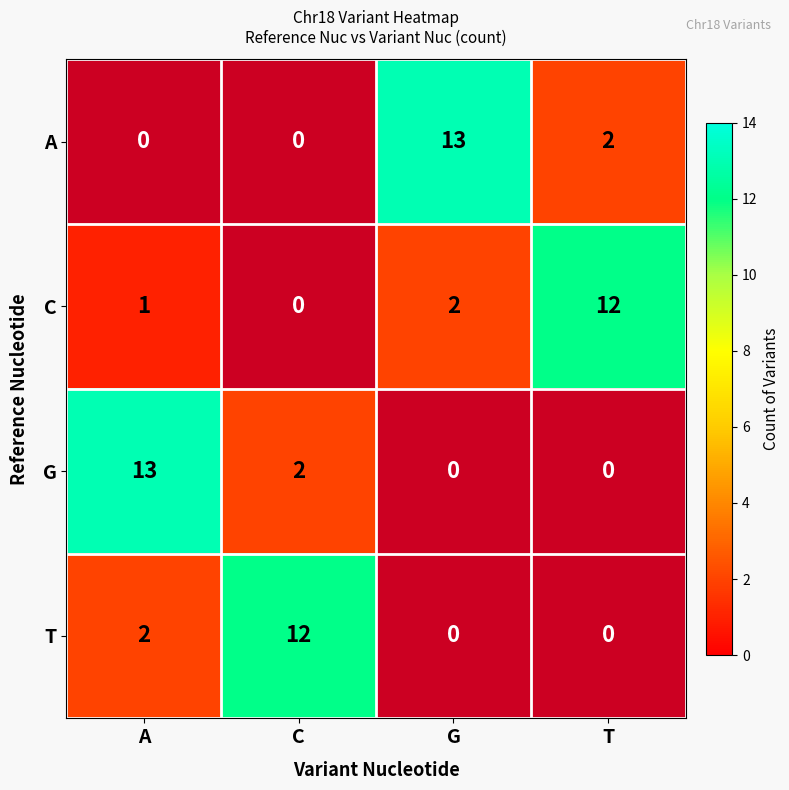

What is the total value across all series at A?

16